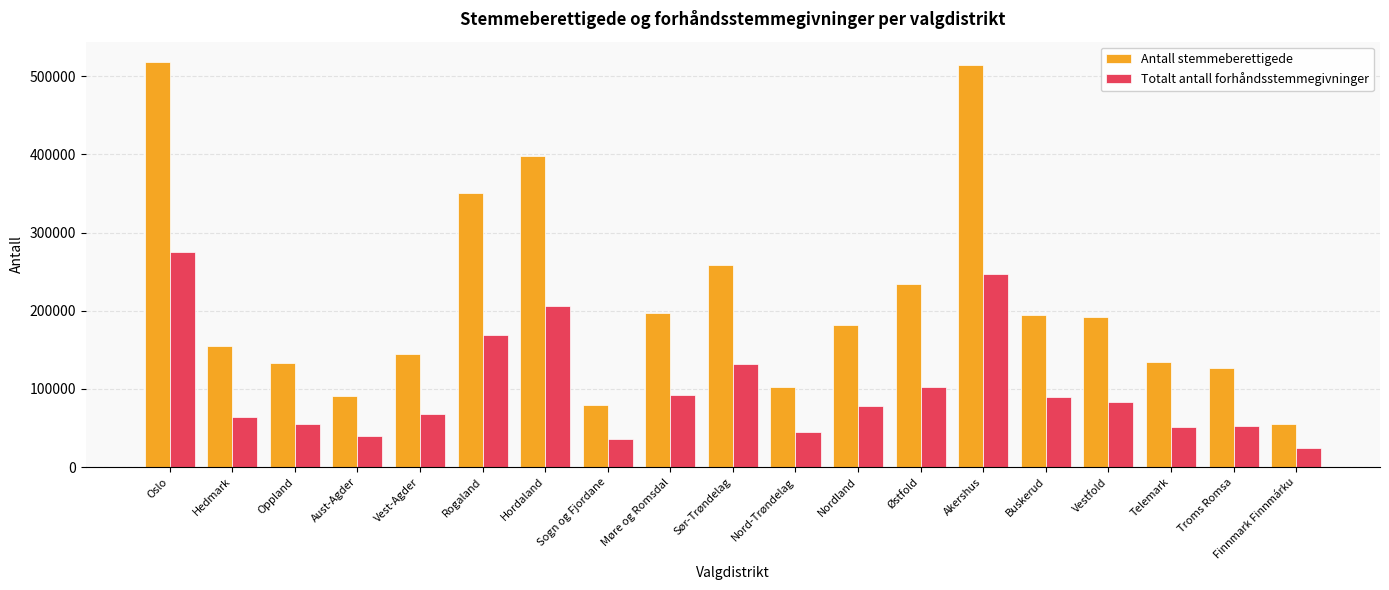

At which category is the sum across all series the highest?

Oslo